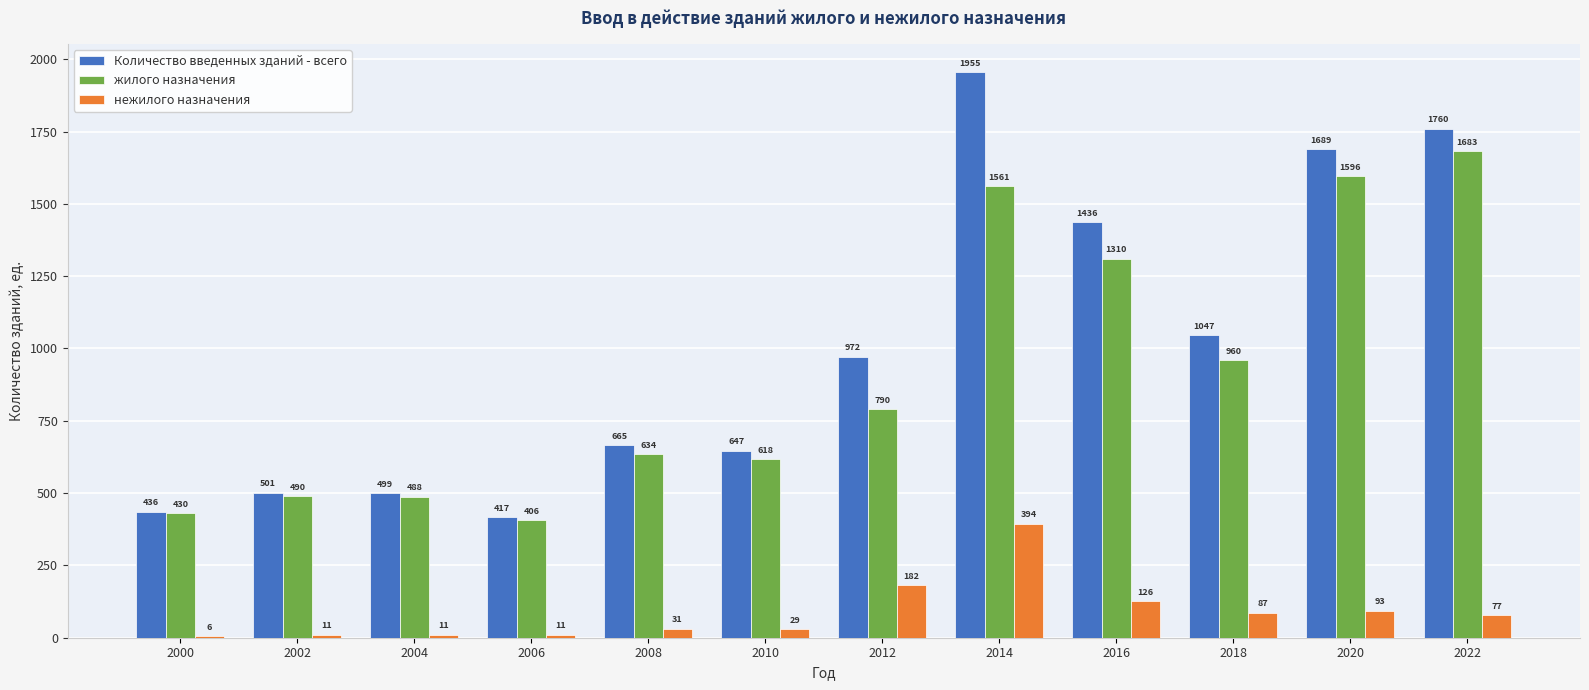

At which category is the sum across all series the highest?

2014